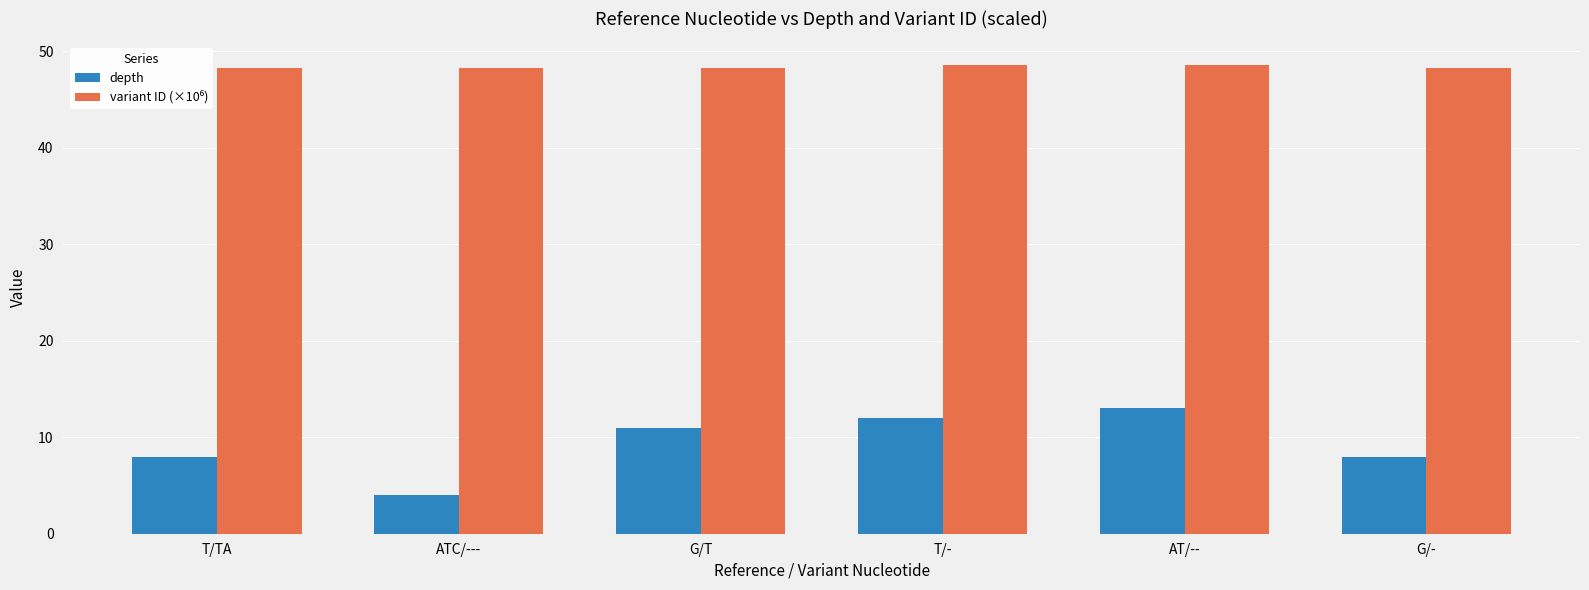

What is the spread (max minus min) of values at T/-?

36.6